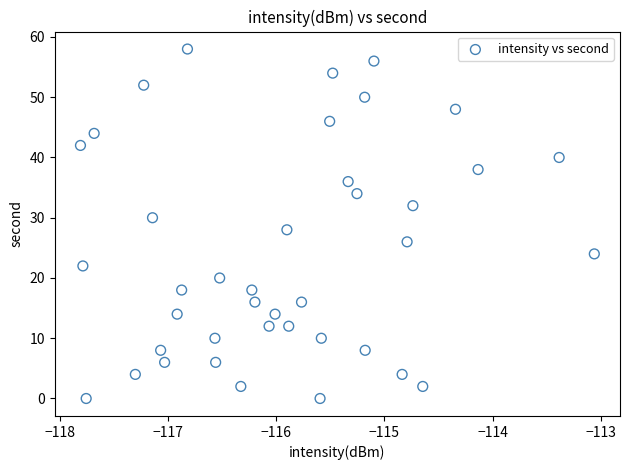

What is the range of Y values (max minus min)?

58